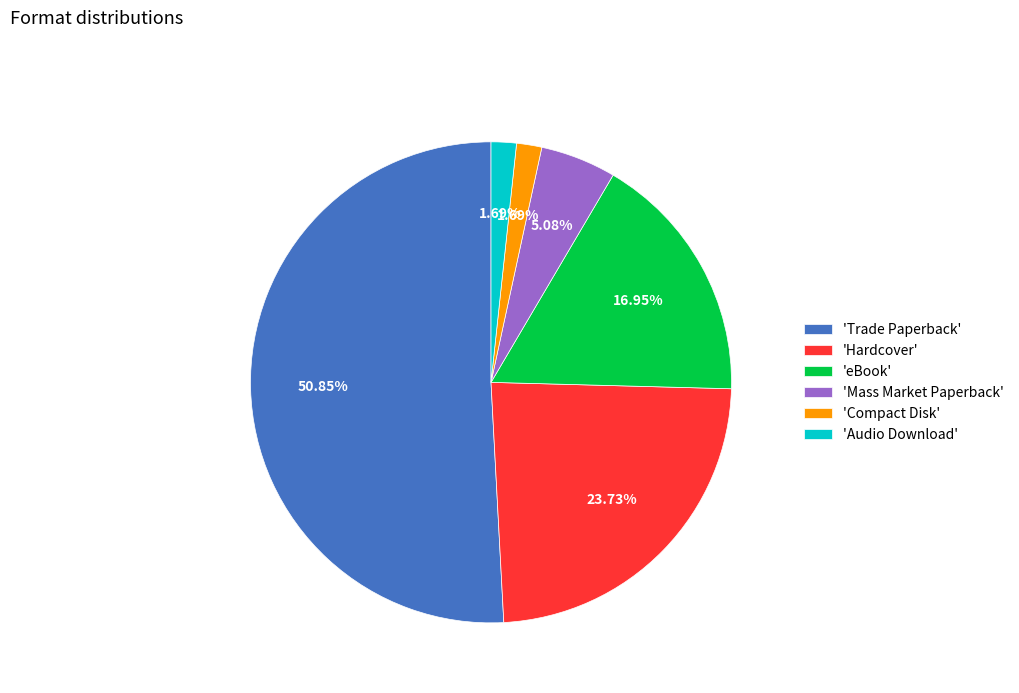

Which slice is the largest?

'Trade Paperback'